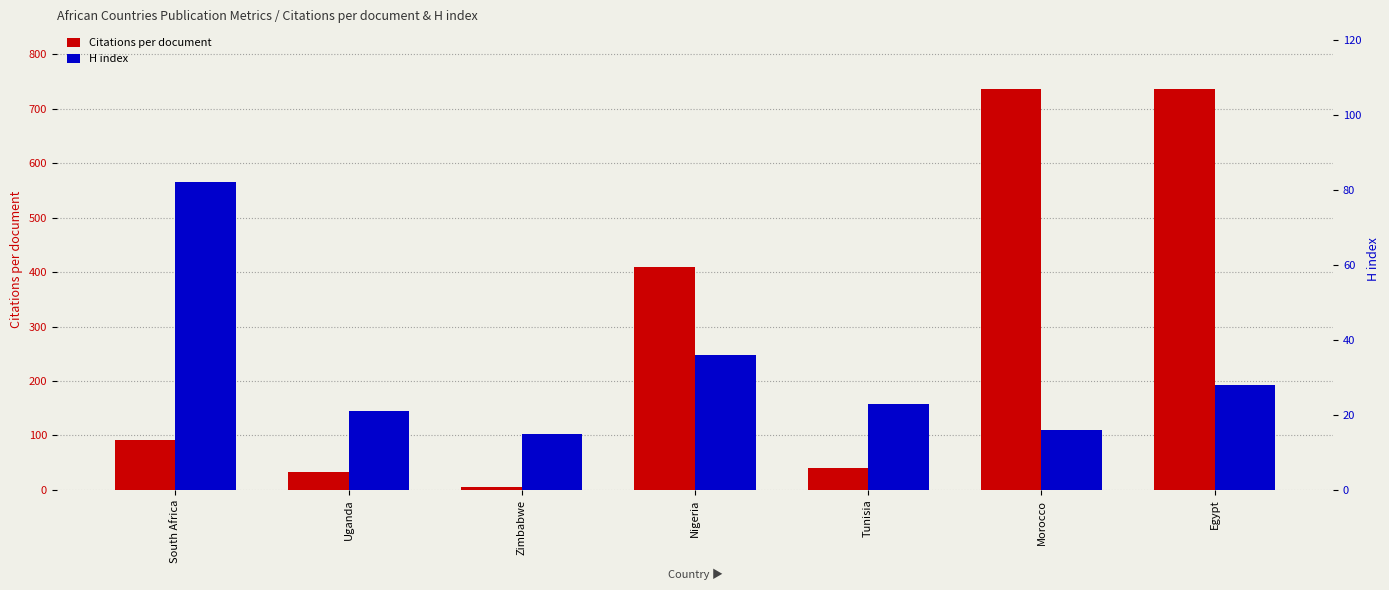

Is it true that Citations per document equals 41.0 at Tunisia?

True